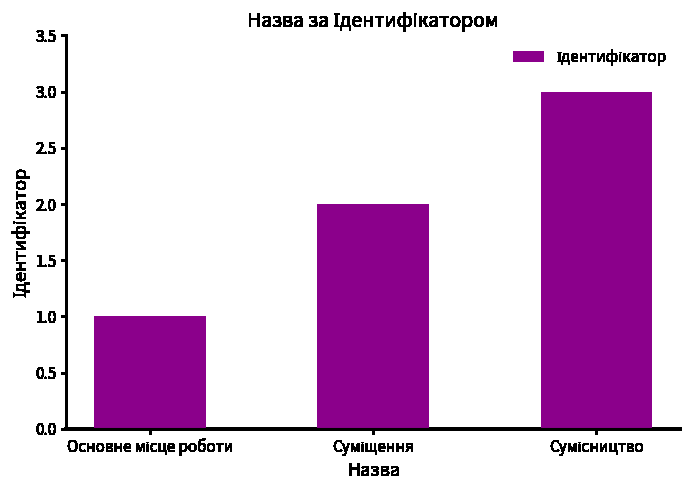

What is the greatest value displayed?

3